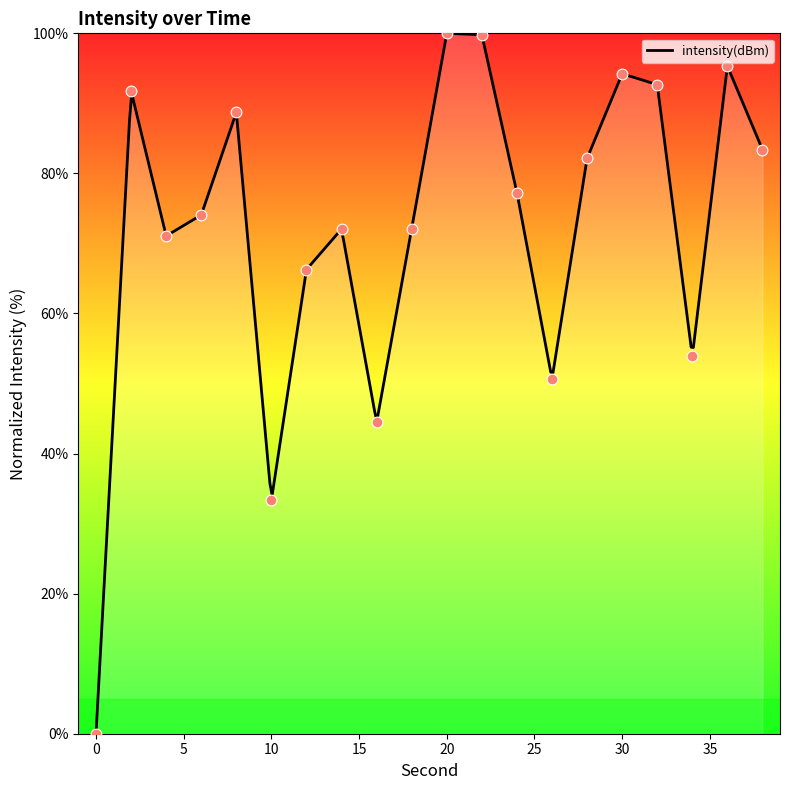

What is the change in value from 16 to 38?

+38.9